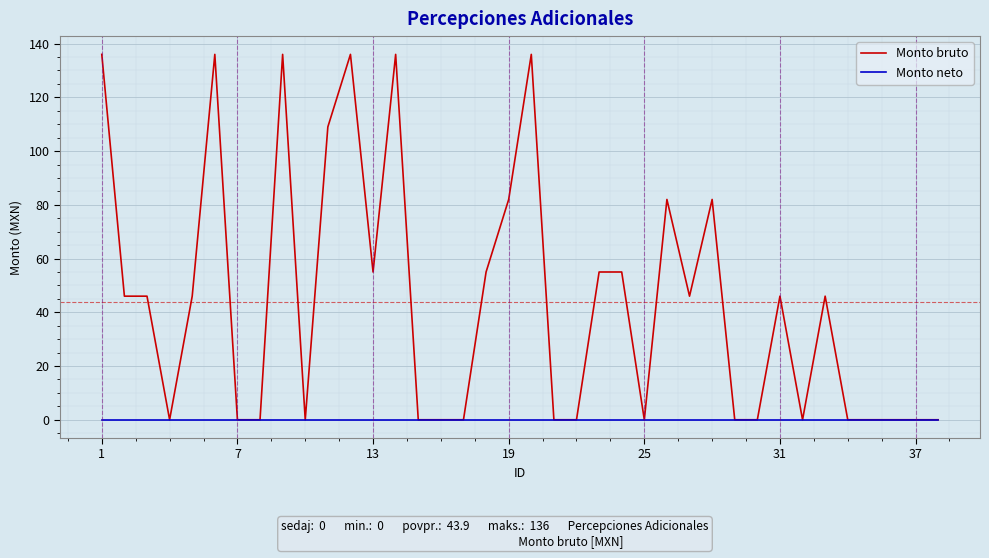

Which series has the largest range (max minus min)?

Monto bruto